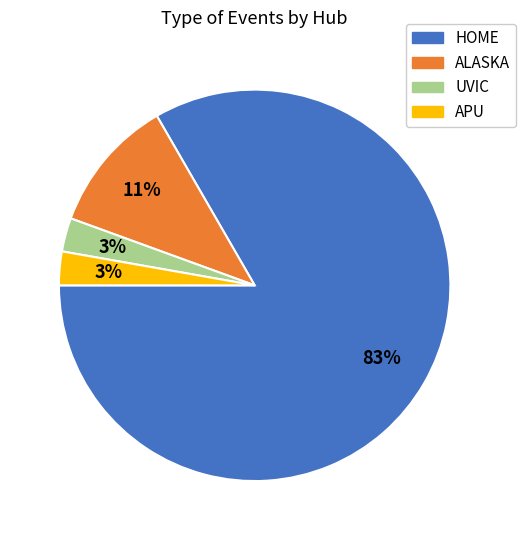

To the nearest percent, what is the average slice percentage?

25%